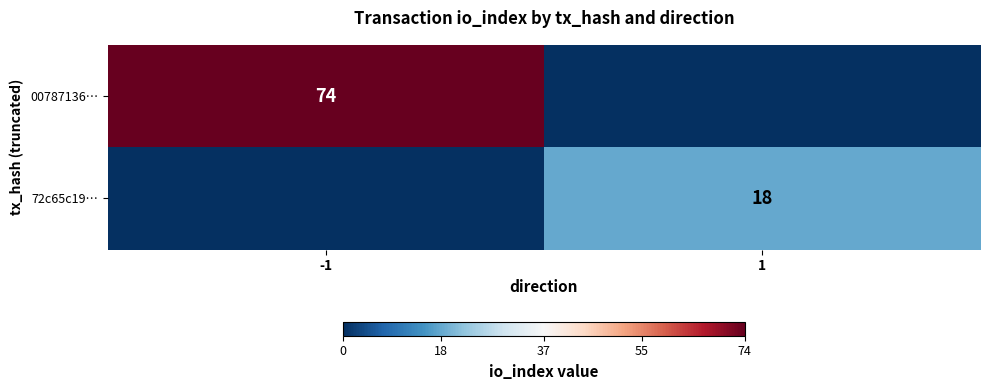

The 00787136… series shows 74 at -1. True or false?

True